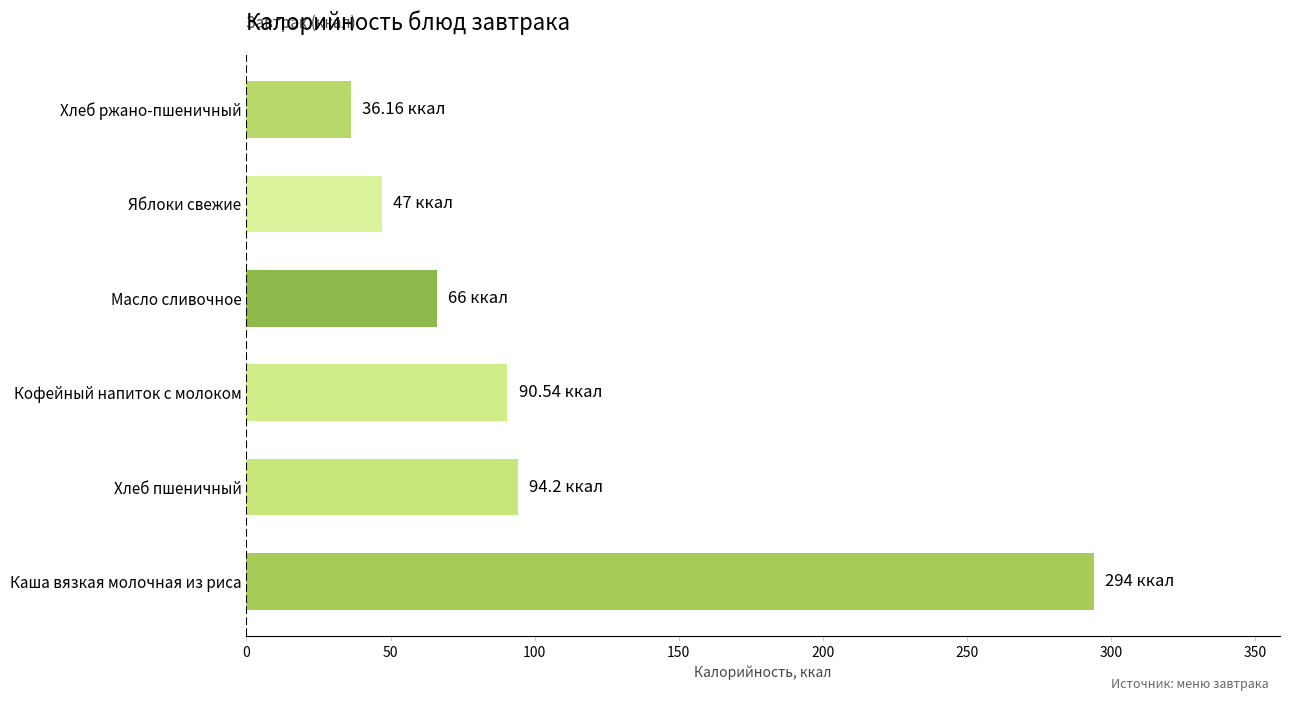

How many data points are less than 90?

3